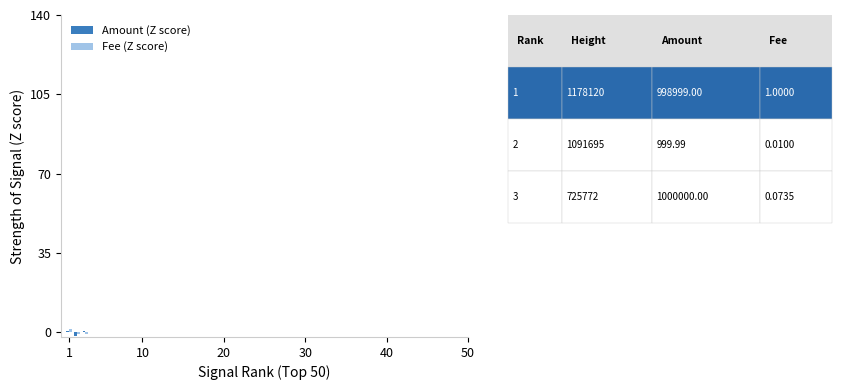

Does the chart contain any negative values?

Yes